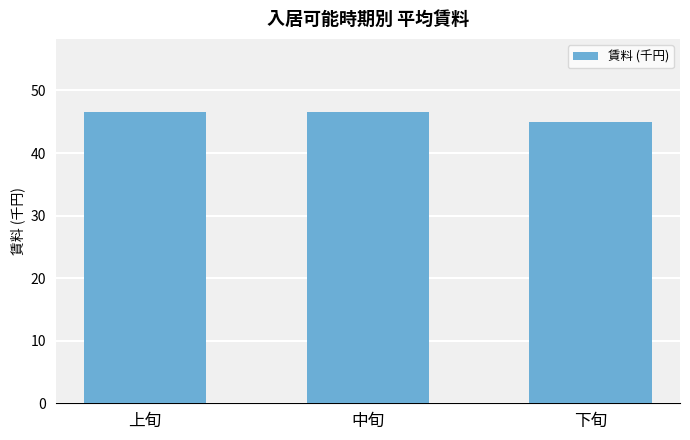

Count the values in the range 45 to 46.

1